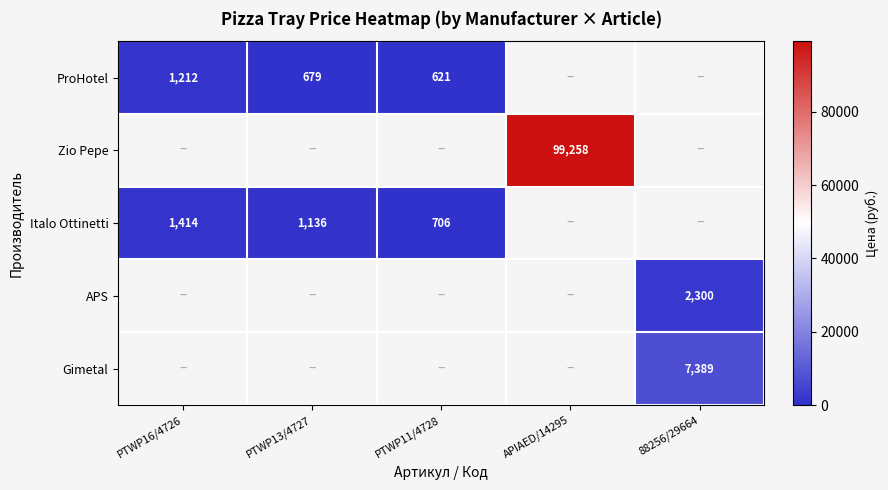

The ProHotel series shows 679 at PTWP13/4727. True or false?

True